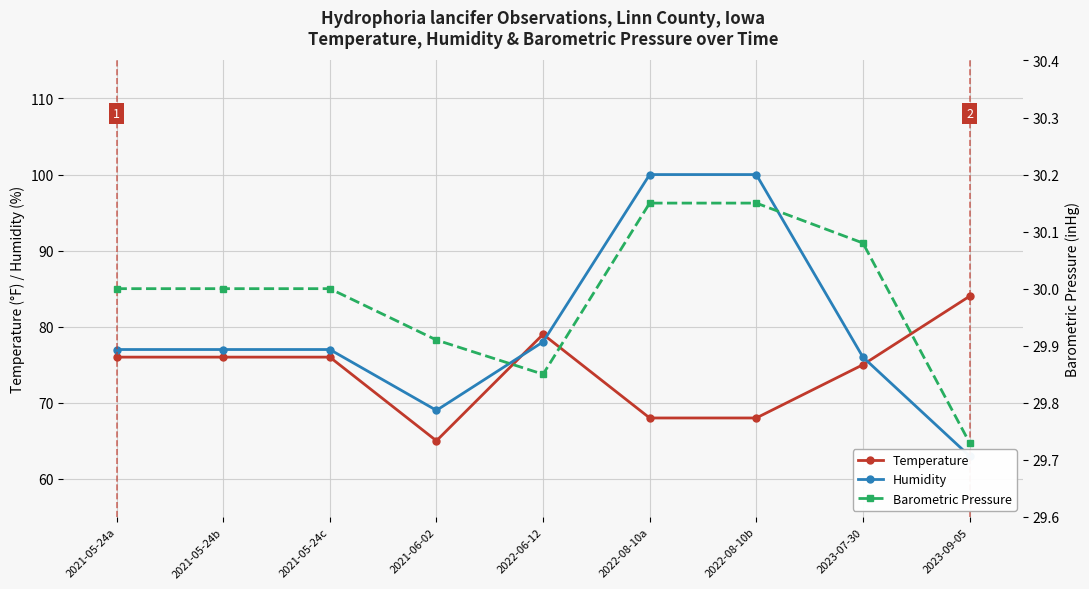

What is the total value across all series at 2021-05-24b?

183.0